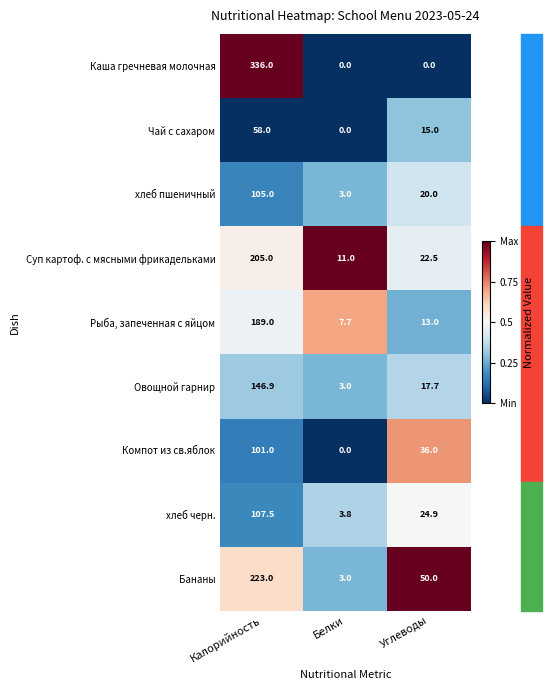

Which series has the largest total across all categories?

Каша гречневая молочная